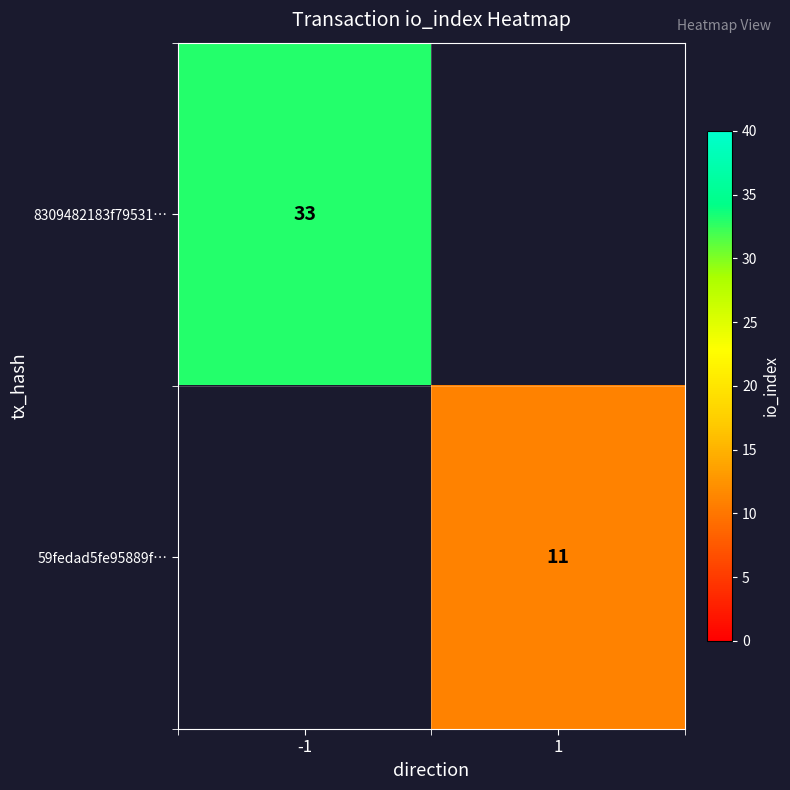

True or false: 8309482183f79531… has a value of 17.2 at -1.

False